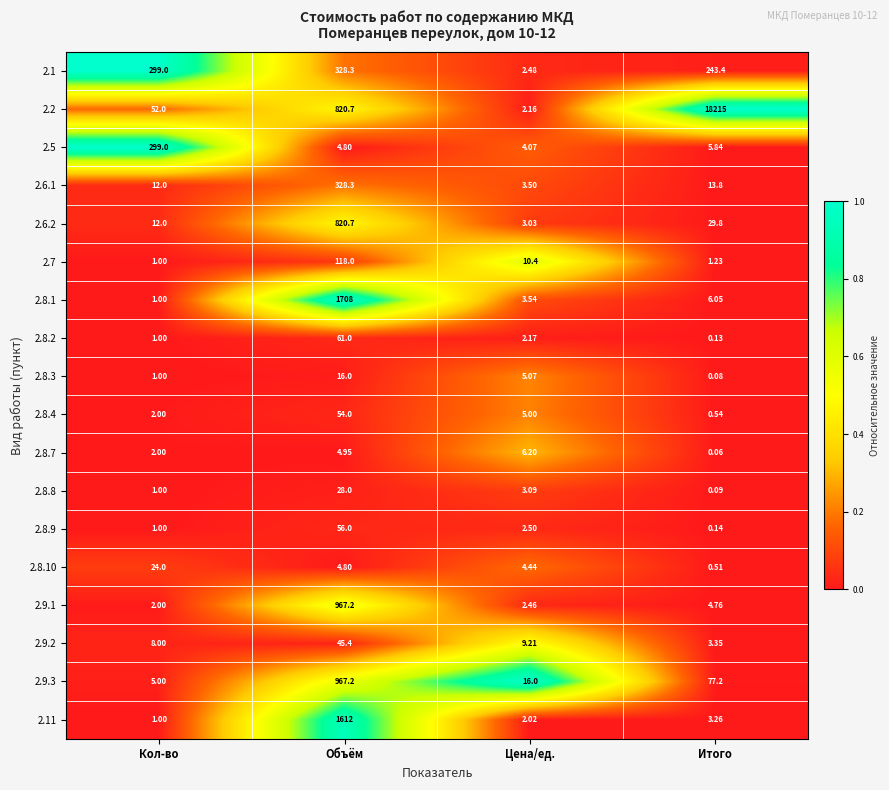

At which category is the sum across all series the highest?

Итого